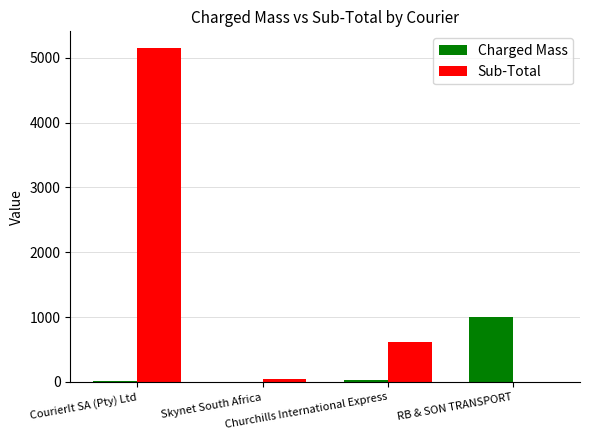

What value does the Charged Mass series have at RB & SON TRANSPORT?

1000.0